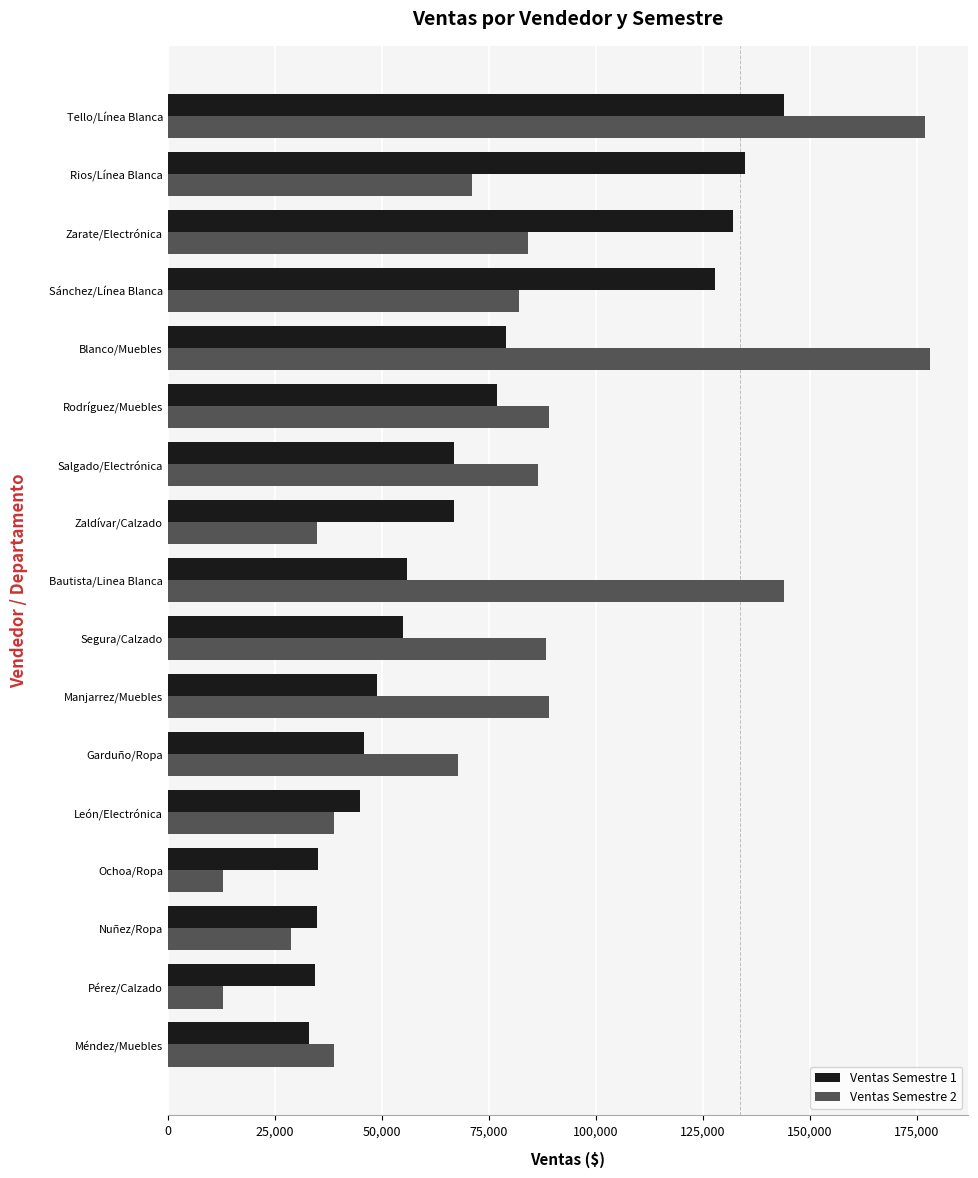

The Ventas Semestre 2 series shows 34888 at Zaldívar/Calzado. True or false?

True